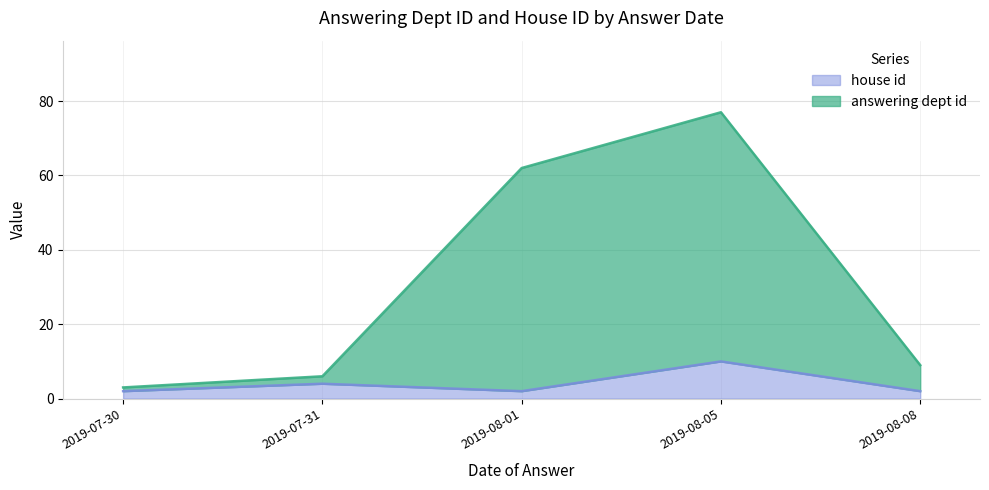

At which category is the sum across all series the highest?

2019-08-05